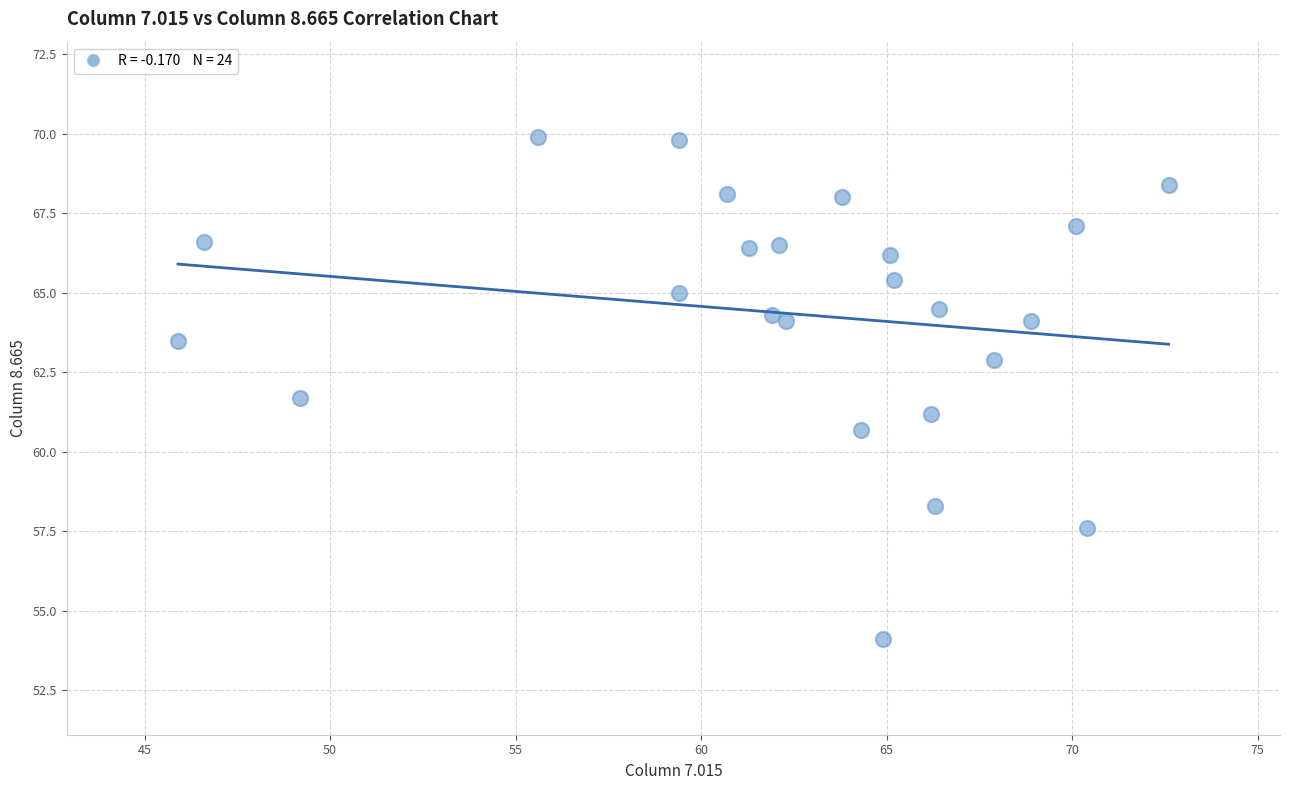

What Y value in the scatter plot is closest to 62?

61.7